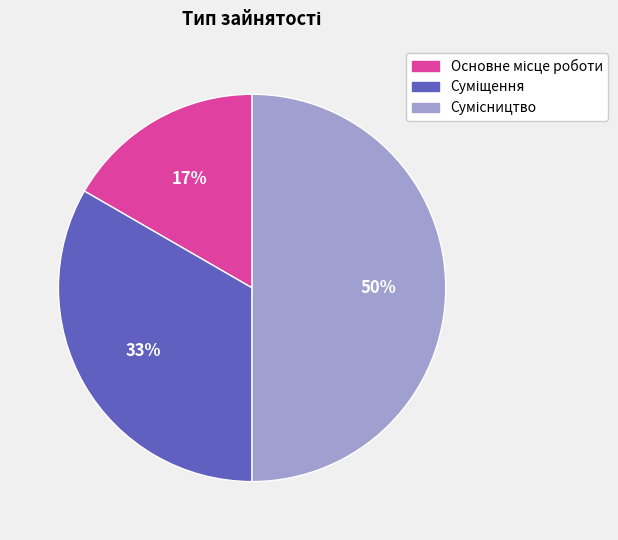

How many slices are in this pie chart?

3